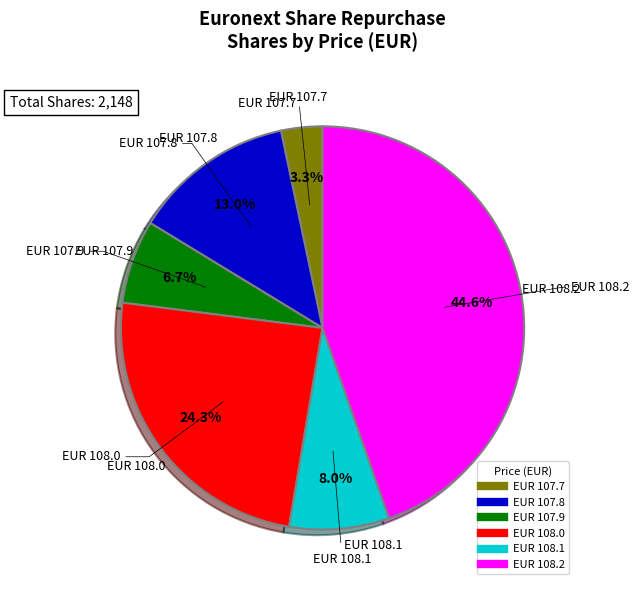

Is there any slice that represents more than half of the pie?

No